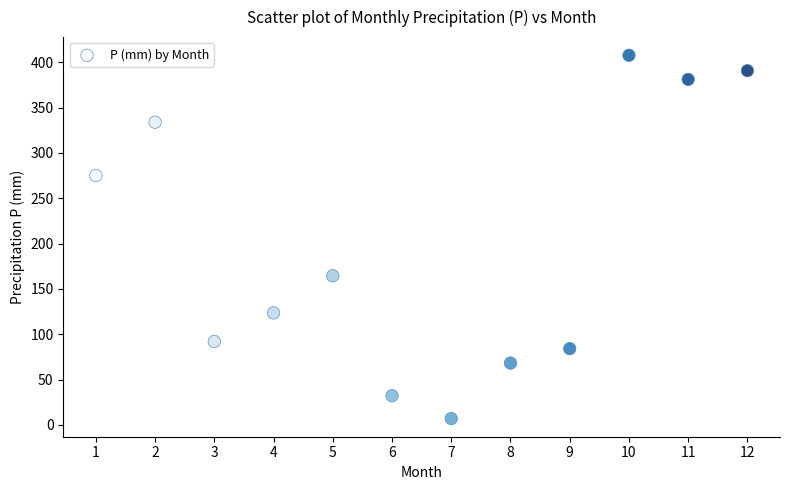

What Y value in the scatter plot is closest to 207?

164.5